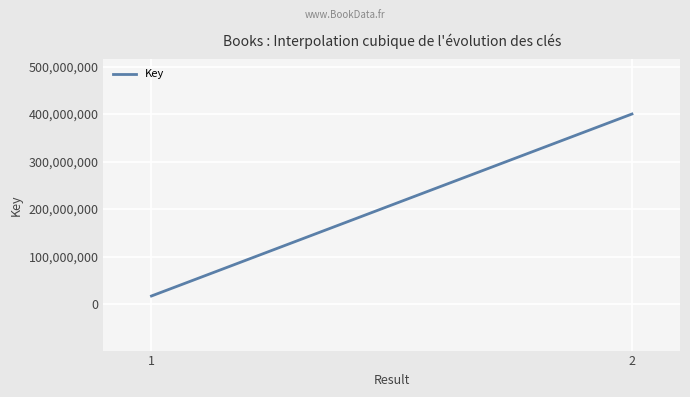

What is the greatest value displayed?

400090780.0